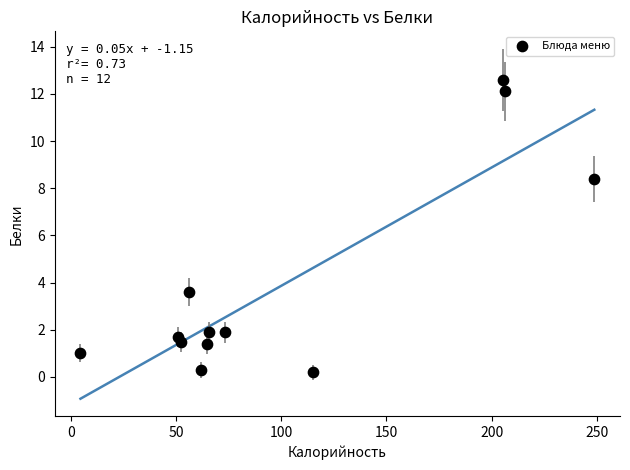

What is the average Y value?

3.9